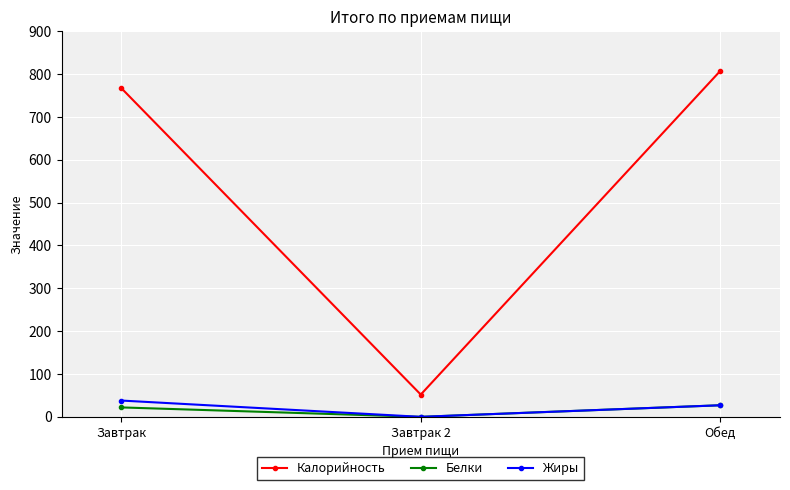

Reading right to left, what are all the values shown in this chart?

Калорийность: 807	52	767
Белки: 27	0	22
Жиры: 27	0	38